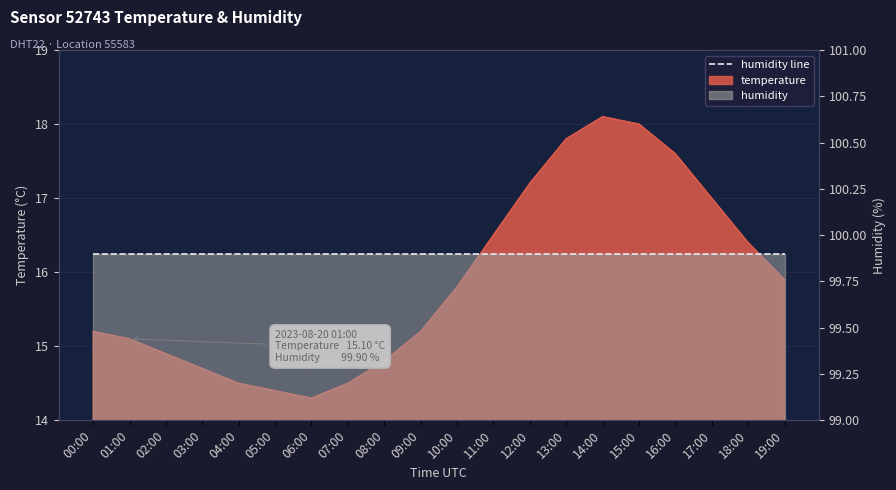

Does the chart display data point markers on the line(s)?

No